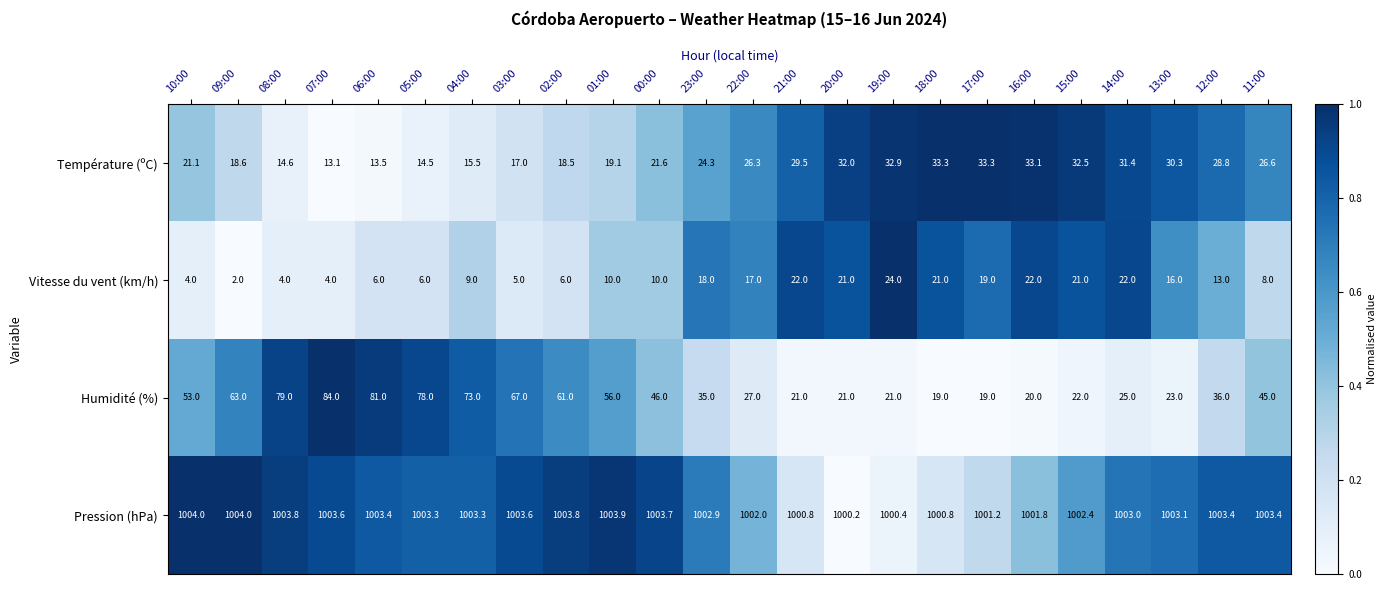

Which series has the largest total across all categories?

Pression (hPa)